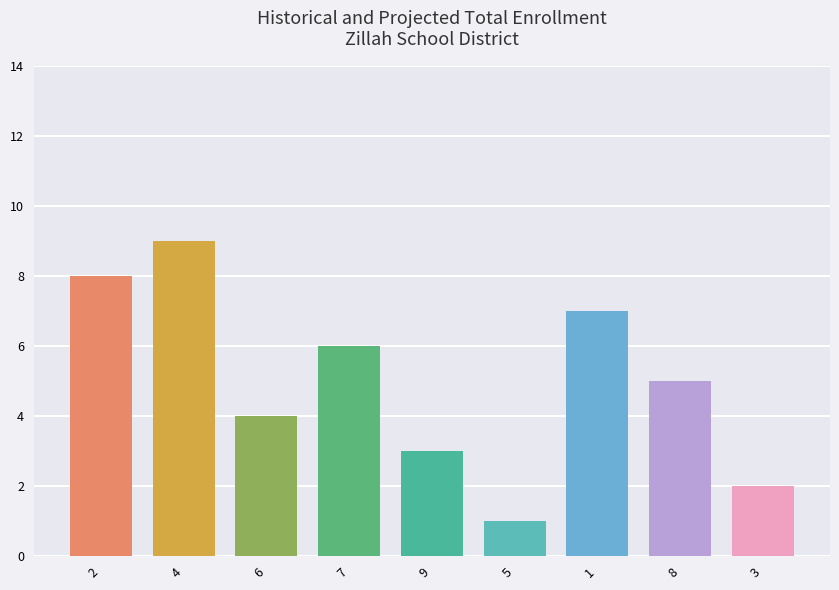

Where does the data first go above 5?

2